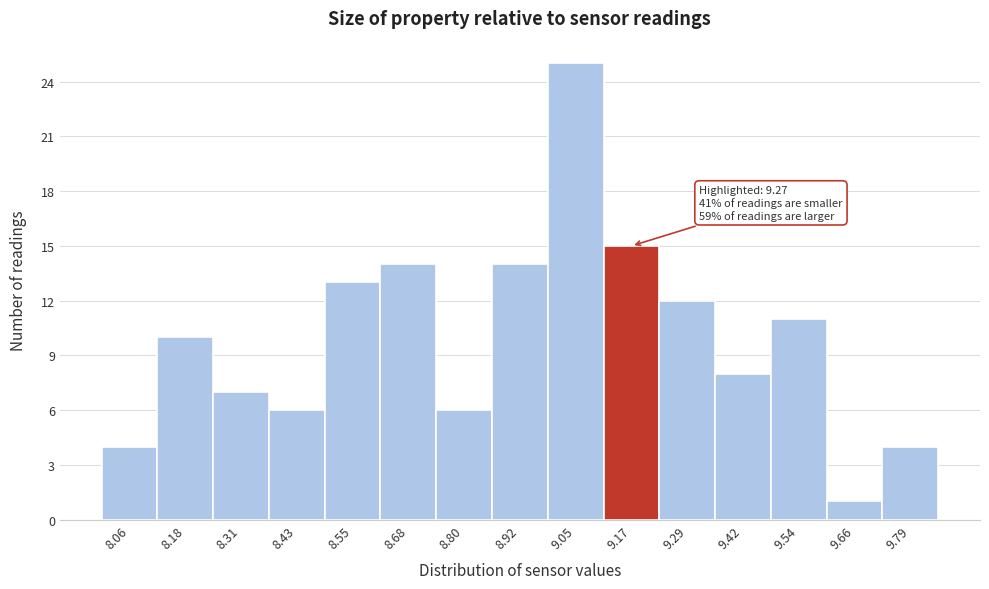

Reading left to right, what are all the values shown in this chart?

4	10	7	6	13	14	6	14	25	15	12	8	11	1	4